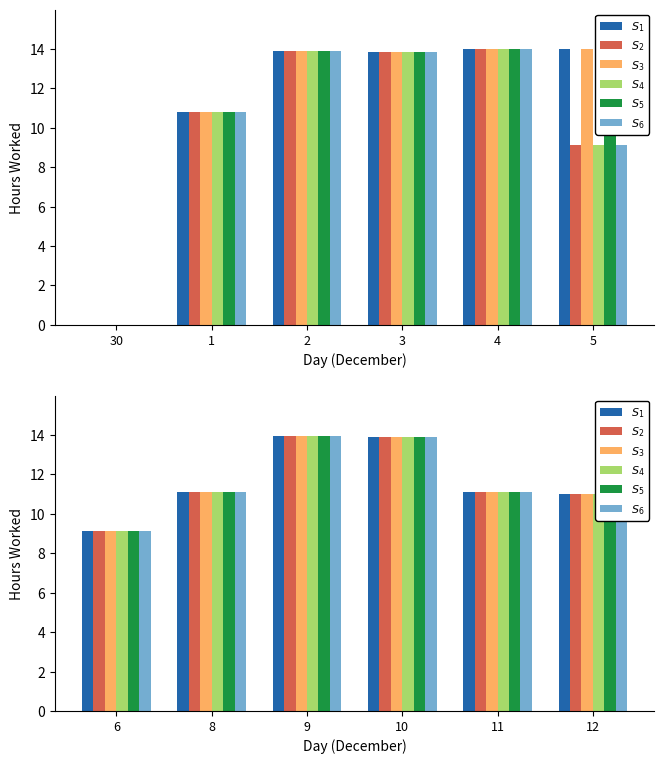

What is the maximum value shown in the chart?

14.0